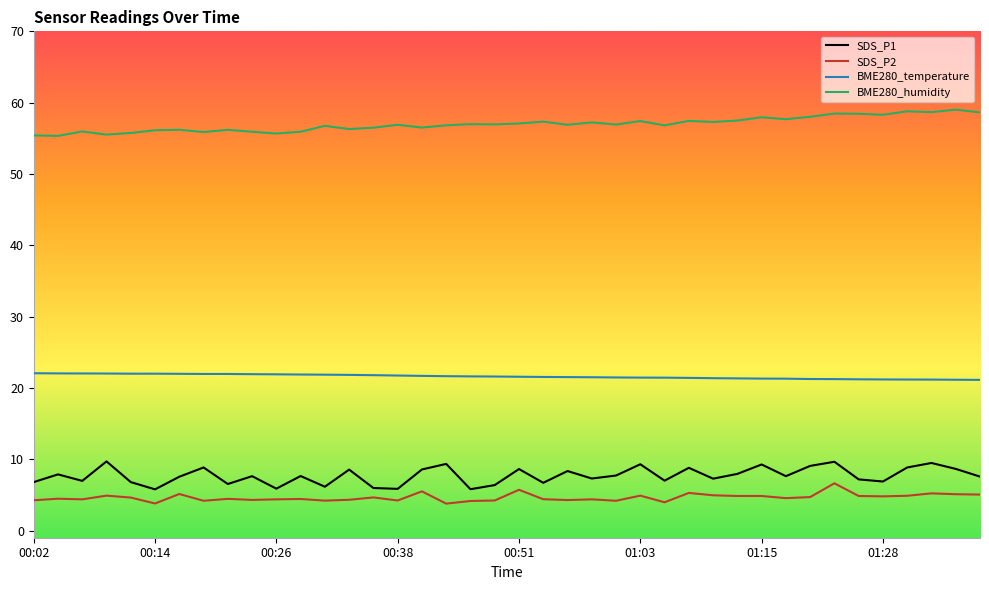

Rank the series by their maximum value, from lowest to highest.

SDS_P2, SDS_P1, BME280_temperature, BME280_humidity